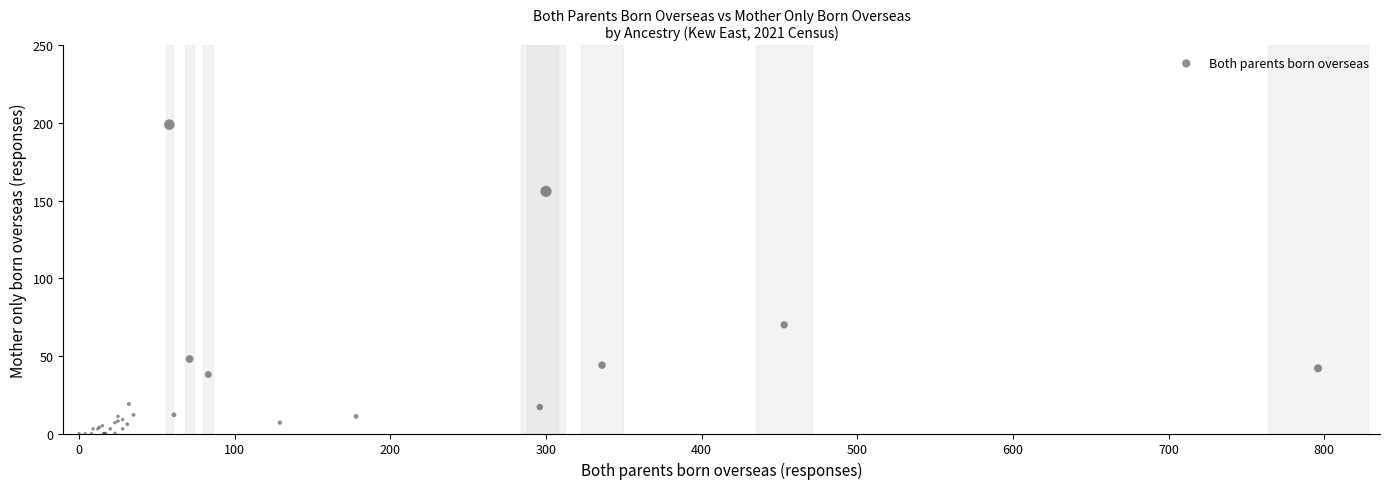

What Y value in the scatter plot is closest to 99?

70